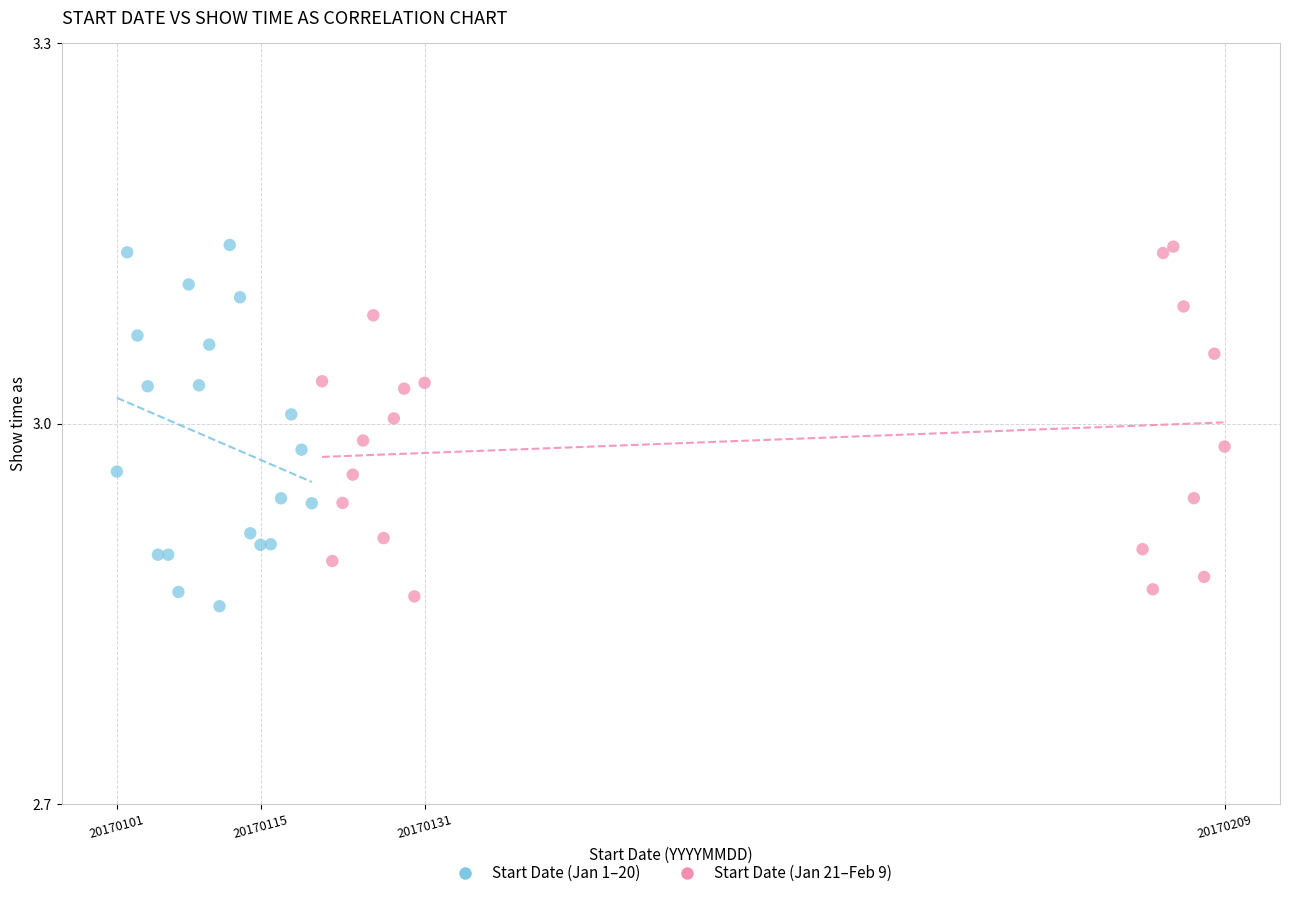

What are all the series names shown in the legend?

Start Date (Jan 1–20), Start Date (Jan 21–Feb 9)